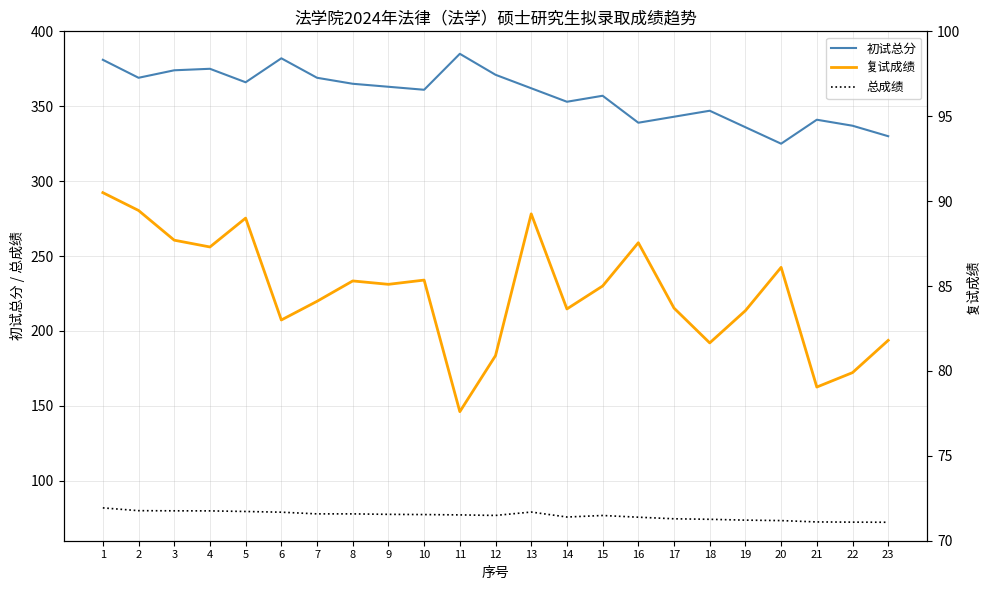

What is the difference between the maximum and minimum values in the 总成绩 series?

9.6